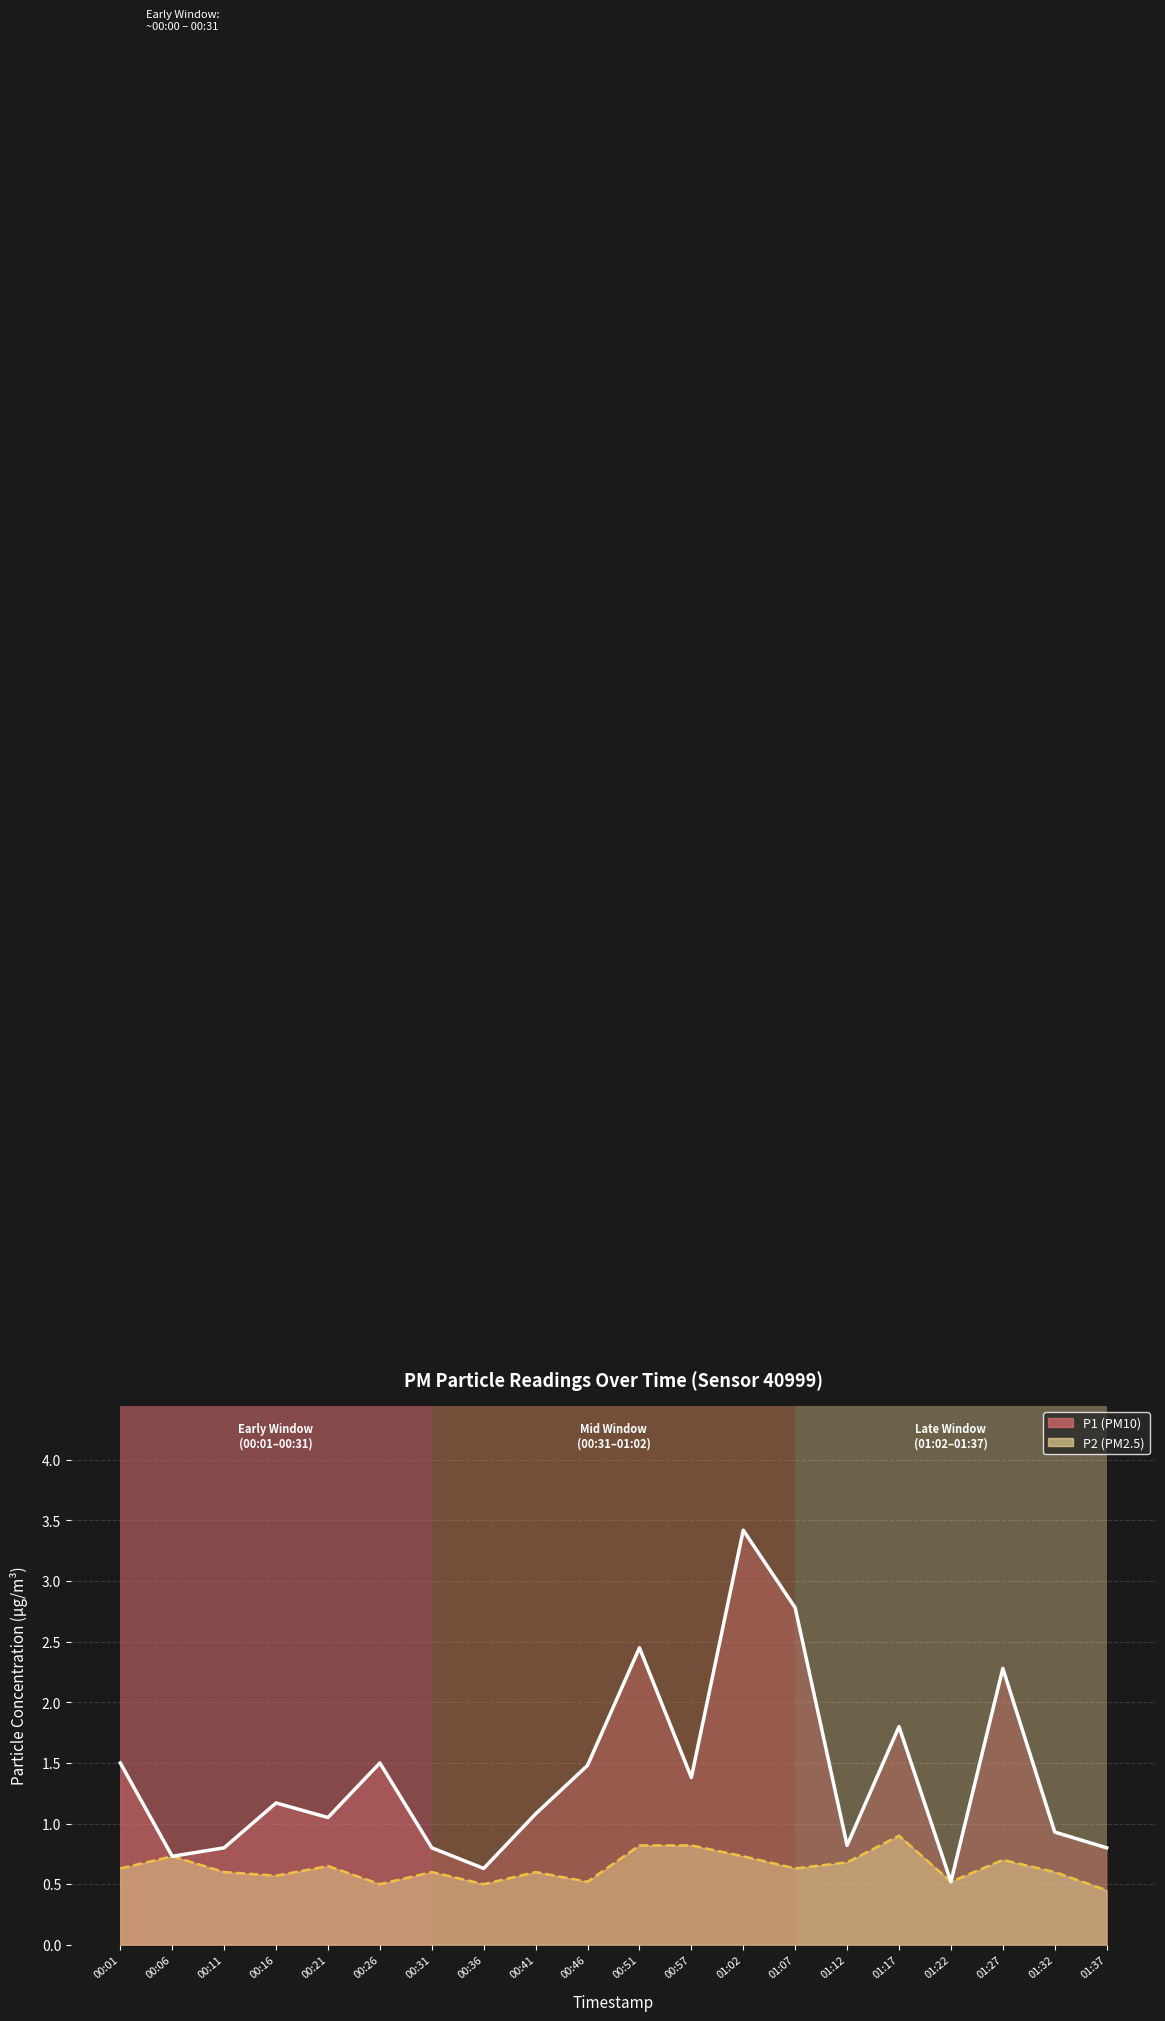

True or false: P1 line and P2 line intersect in this chart.

False